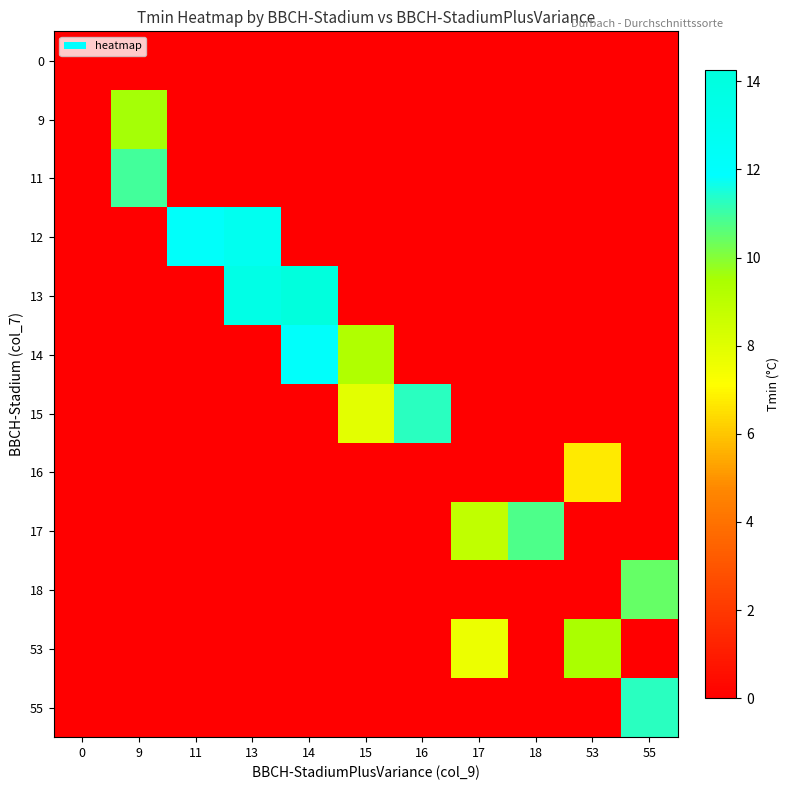

Count the number of categories in the chart.

11